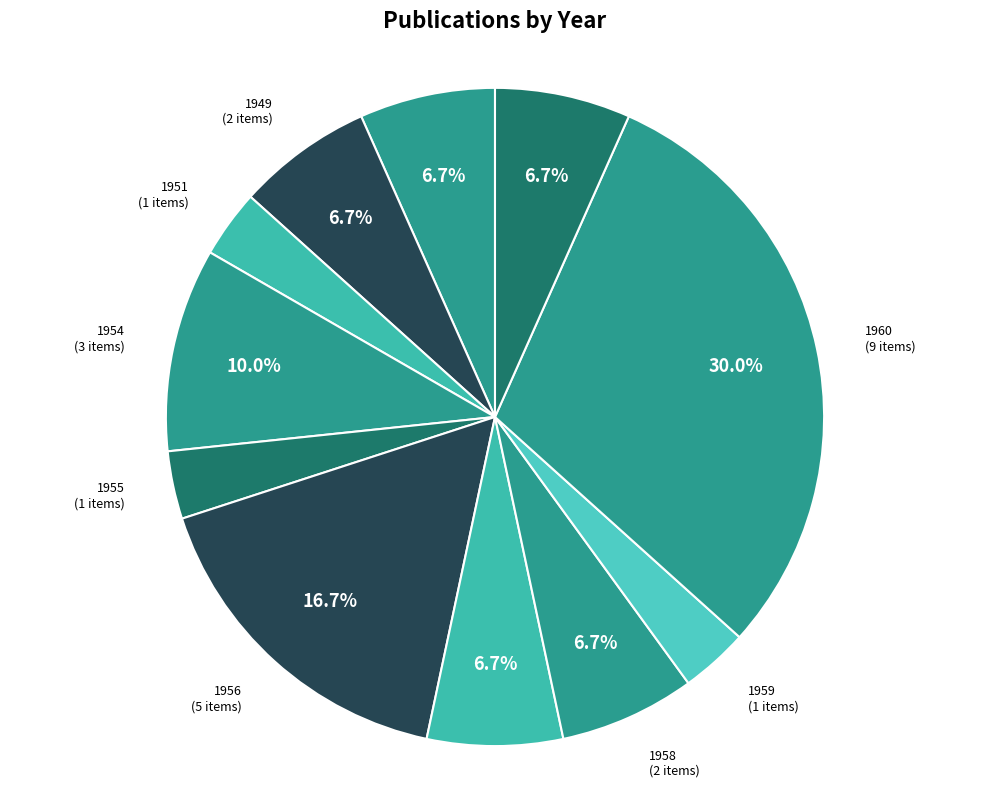

What percentage is the 1961 slice, to the nearest percent?

7%